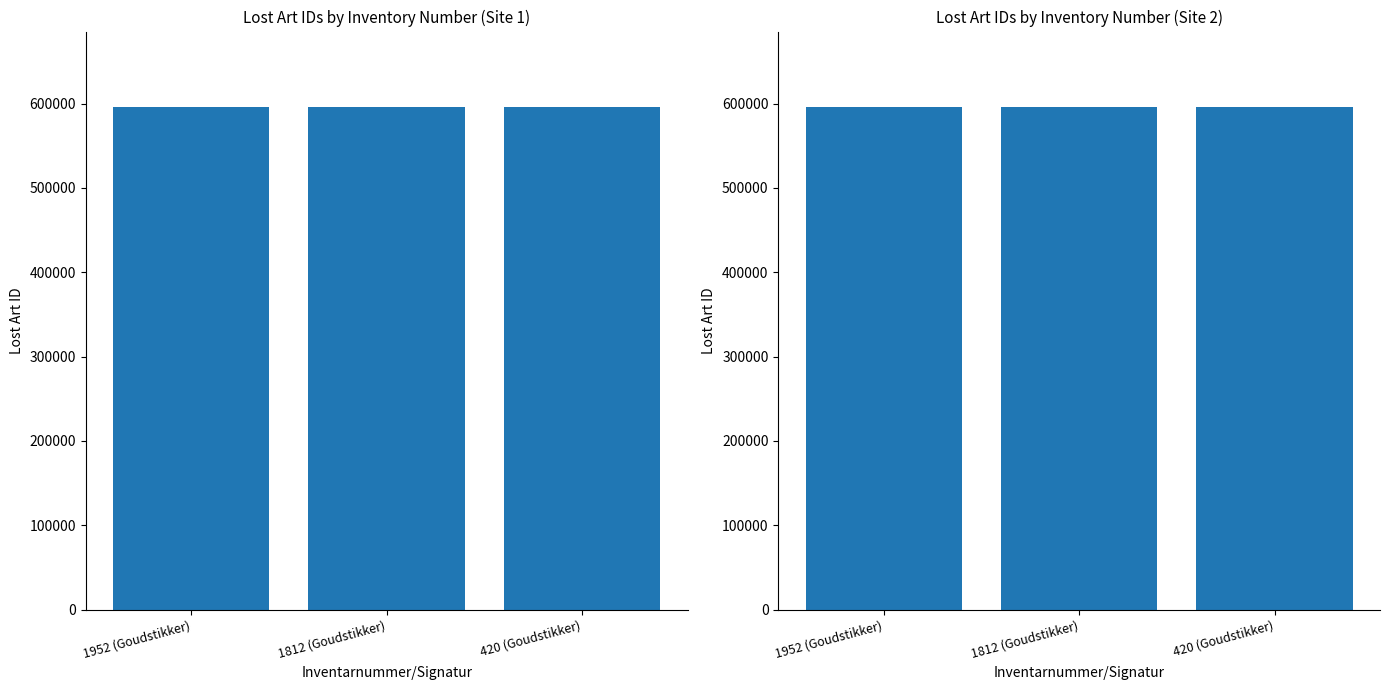

Which has a higher value, 420 (Goudstikker) or 1812 (Goudstikker)?

420 (Goudstikker)